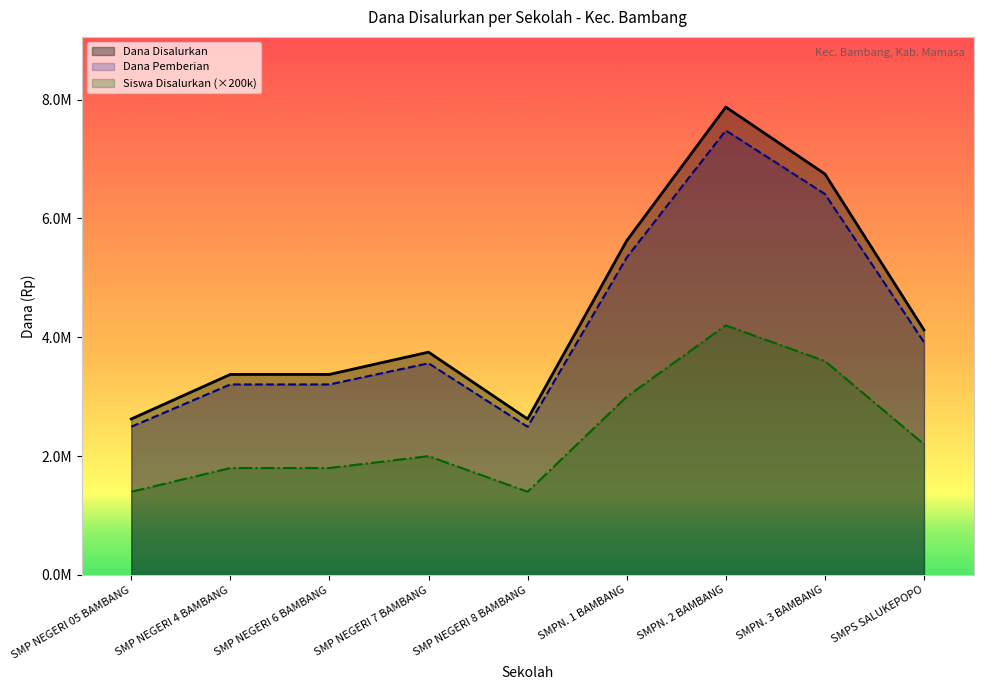

Where is the first local maximum for Dana Disalurkan?

SMP NEGERI 7 BAMBANG